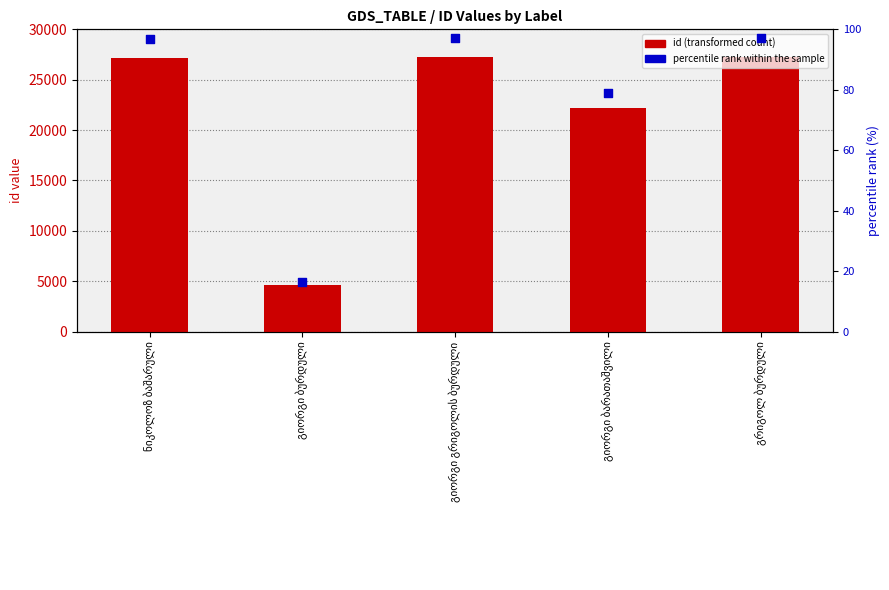

What are all the series names shown in the legend?

id (transformed count), percentile rank within the sample